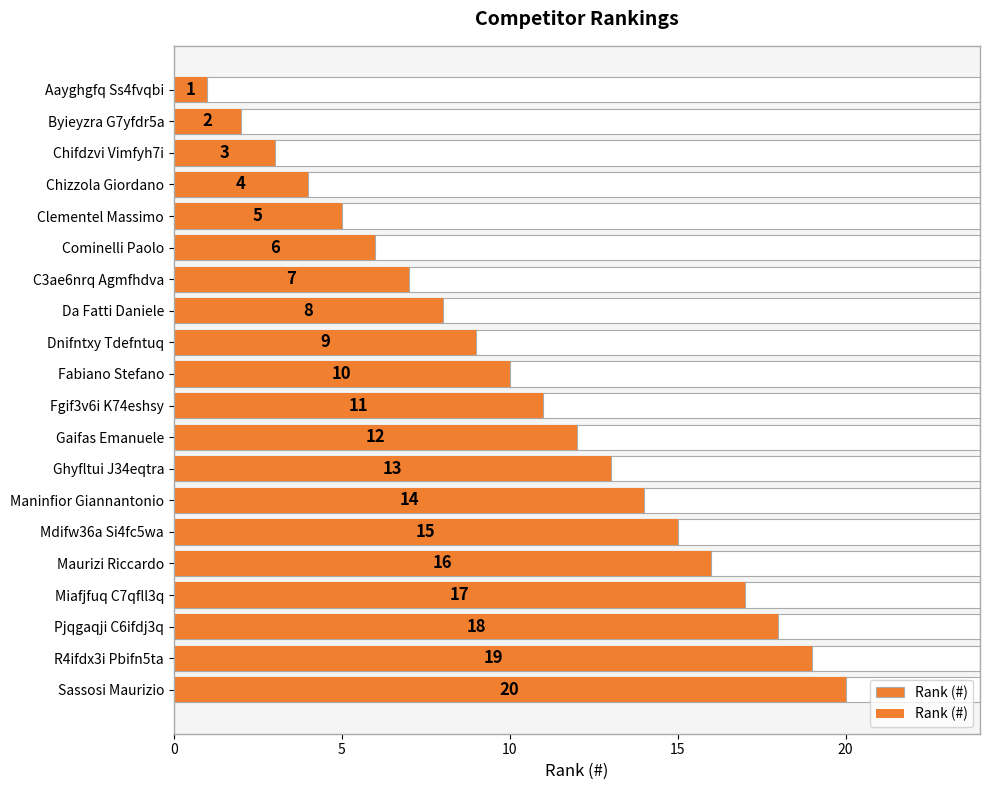

What is the change in value from Dnifntxy Tdefntuq to Sassosi Maurizio?

+11